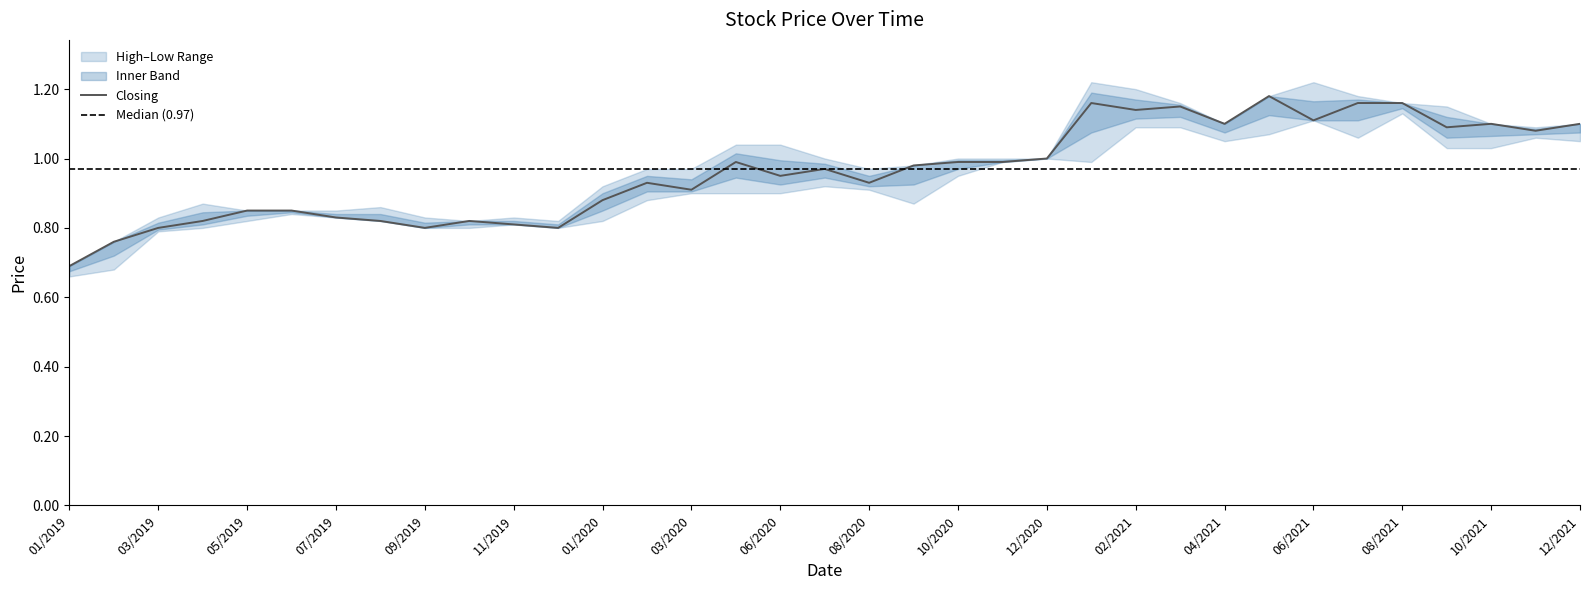

Which category has the highest value in the Low series?

08/2021